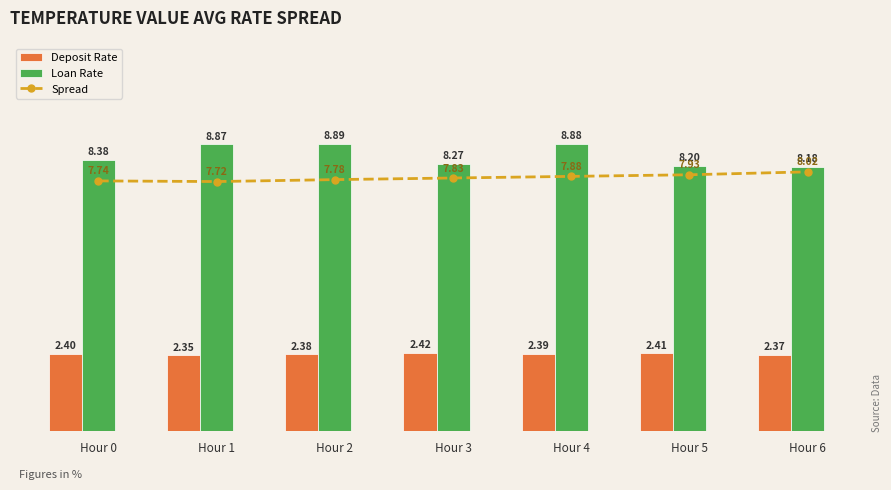

What is the difference between the Loan Rate values at Hour 6 and Hour 0?

0.2